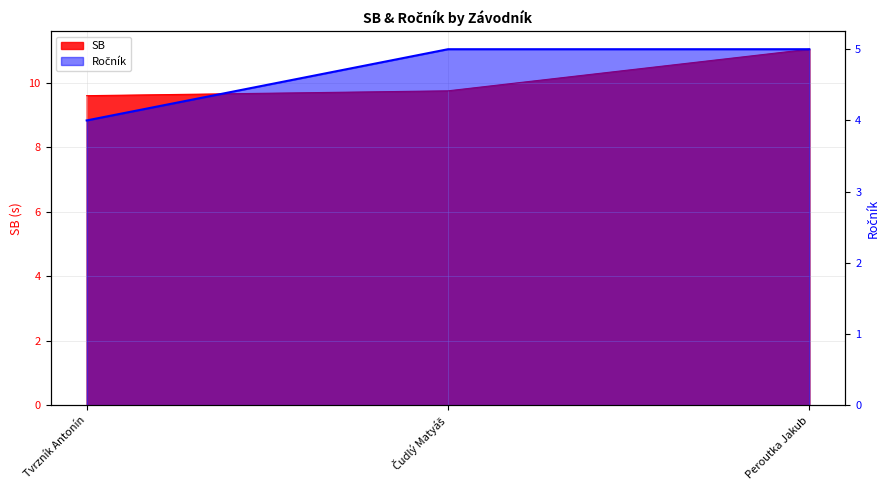

Read the SB value at Tvrzník Antonín.

9.6